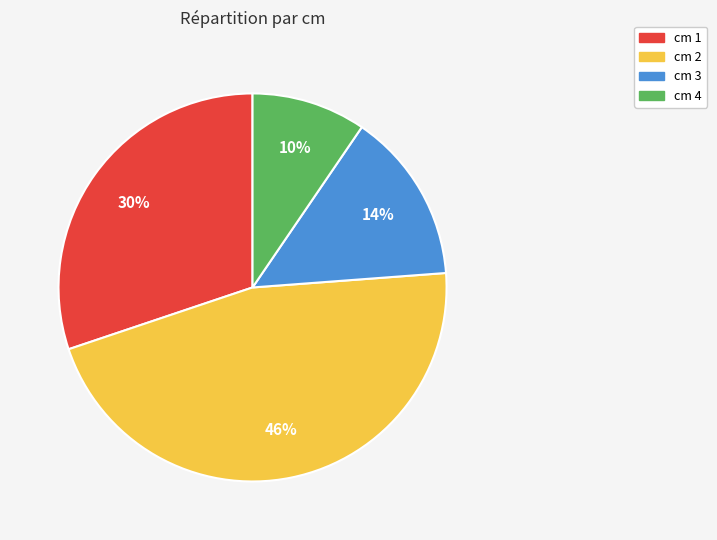

Is there a majority slice in this chart?

No